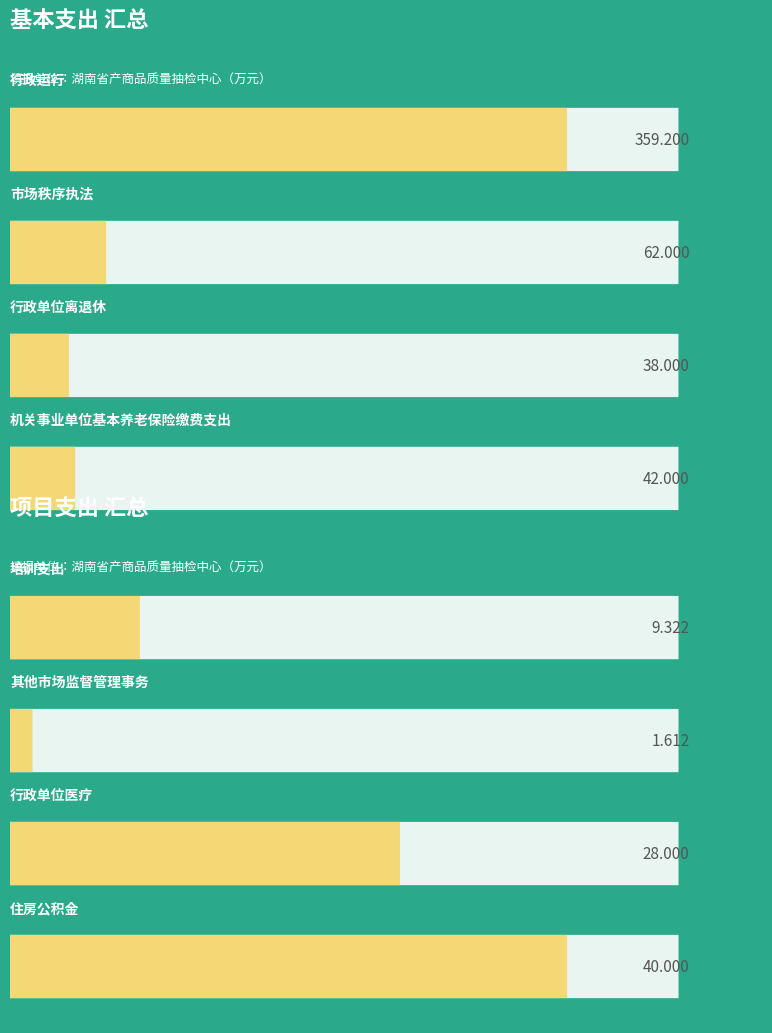

True or false: 项目支出合计 has a value of -27.8 at 行政运行.

False